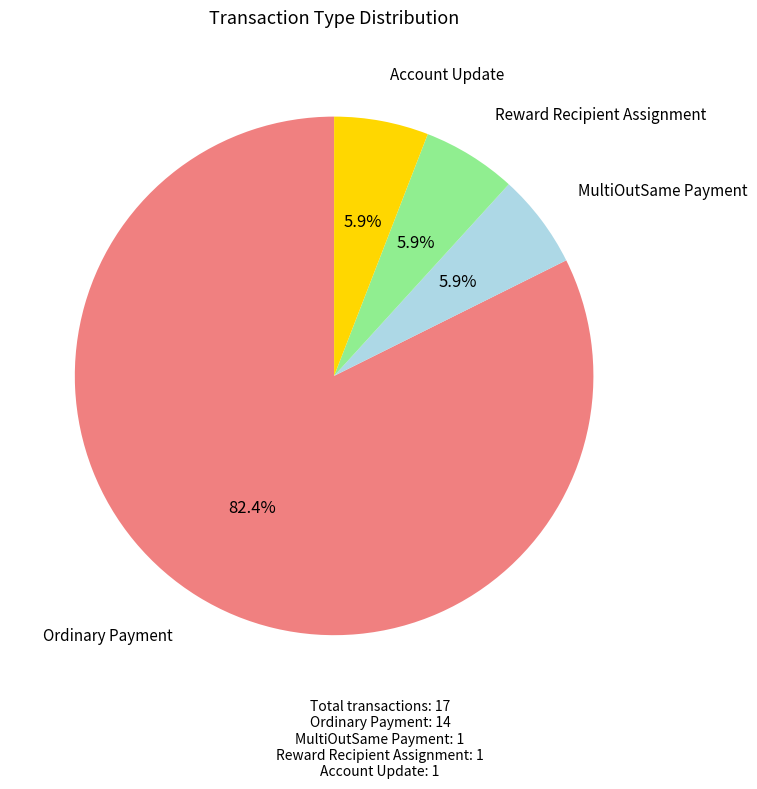

True or false: Reward Recipient Assignment accounts for 15% of the total.

False